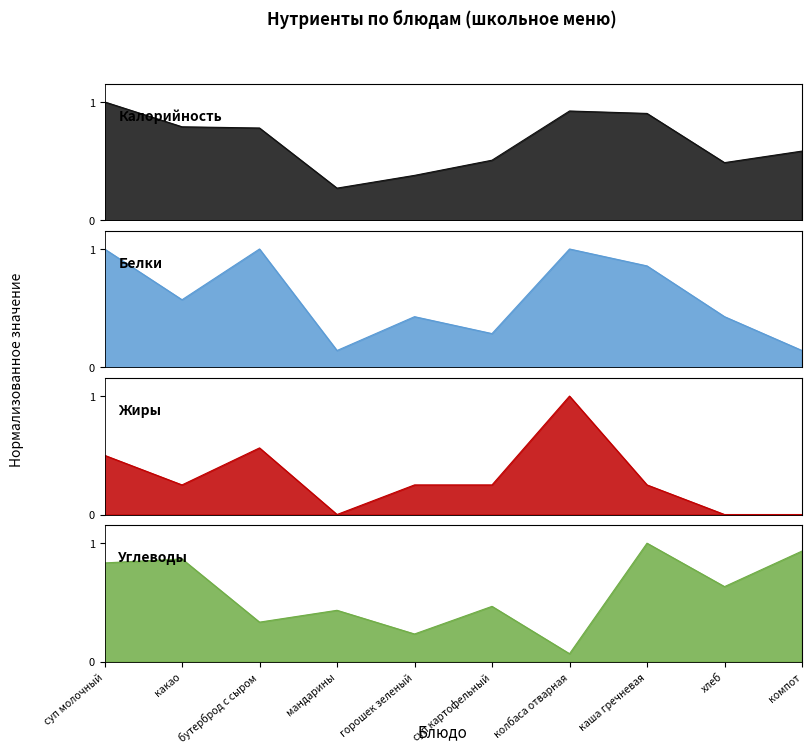

Reading left to right, what are all the values shown in this chart?

Калорийность: 1.0	0.8	0.8	0.3	0.4	0.5	0.9	0.9	0.5	0.6
Белки: 1.0	0.6	1.0	0.1	0.4	0.3	1.0	0.9	0.4	0.1
Жиры: 0.5	0.2	0.6	0.0	0.2	0.2	1.0	0.2	0.0	0.0
Углеводы: 0.8	0.9	0.3	0.4	0.2	0.5	0.1	1.0	0.6	0.9